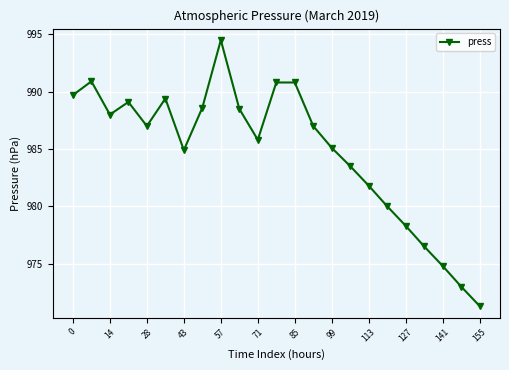

Does the chart display data point markers on the line(s)?

Yes